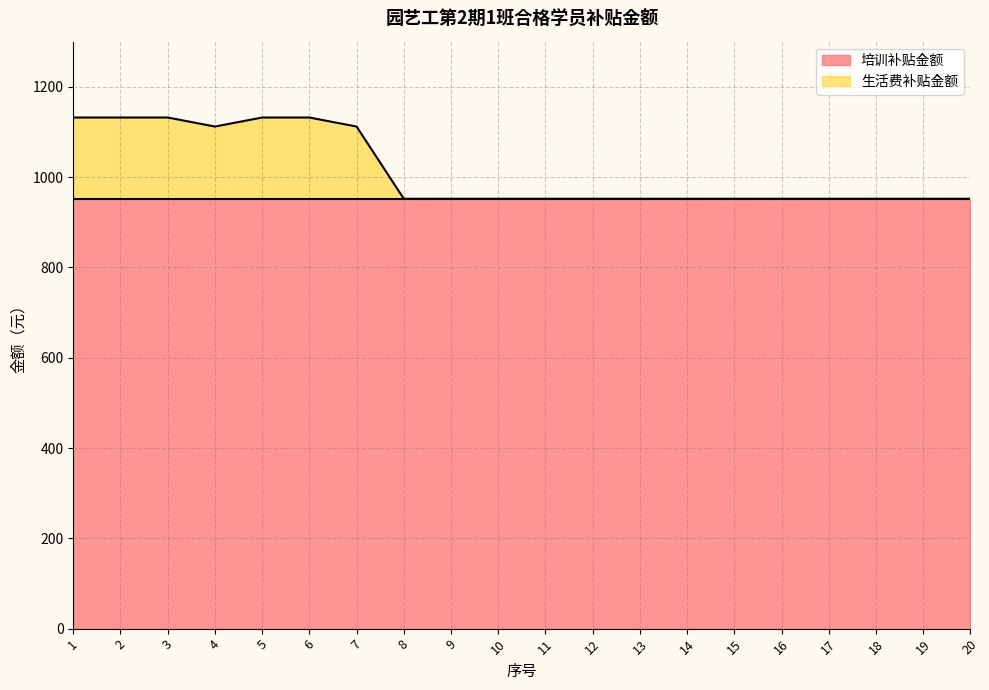

What is the sum of the values at 17 and 3?

2084